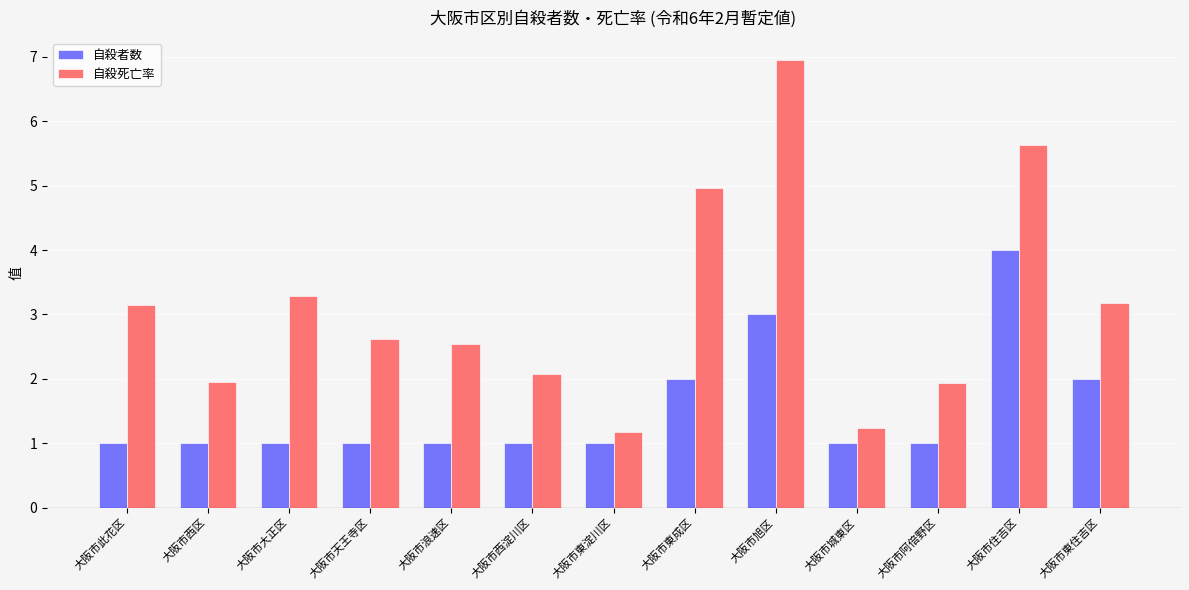

What is the spread (max minus min) of values at 大阪市天王寺区?

1.6